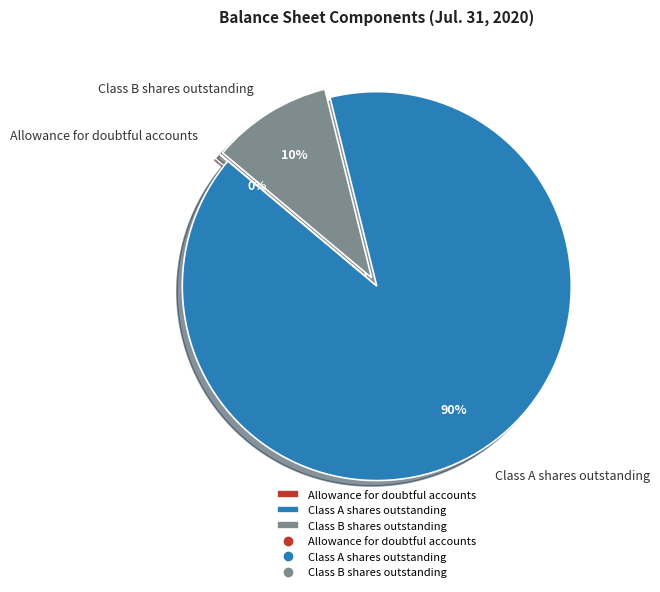

What percentage is the Class B shares outstanding slice, to the nearest percent?

10%